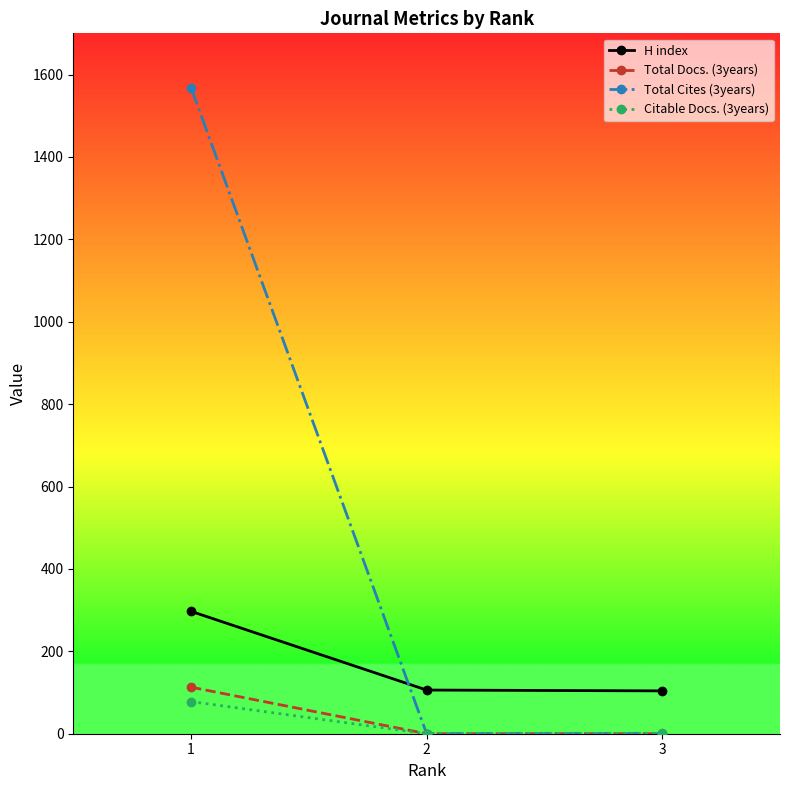

Does the chart display data point markers on the line(s)?

Yes